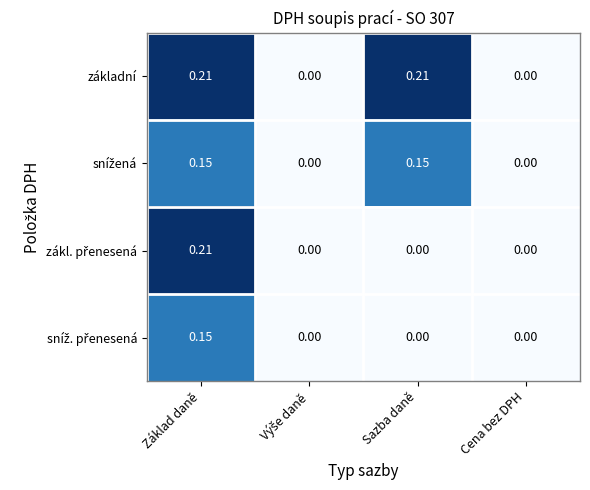

At which category is the sum across all series the highest?

Základ daně